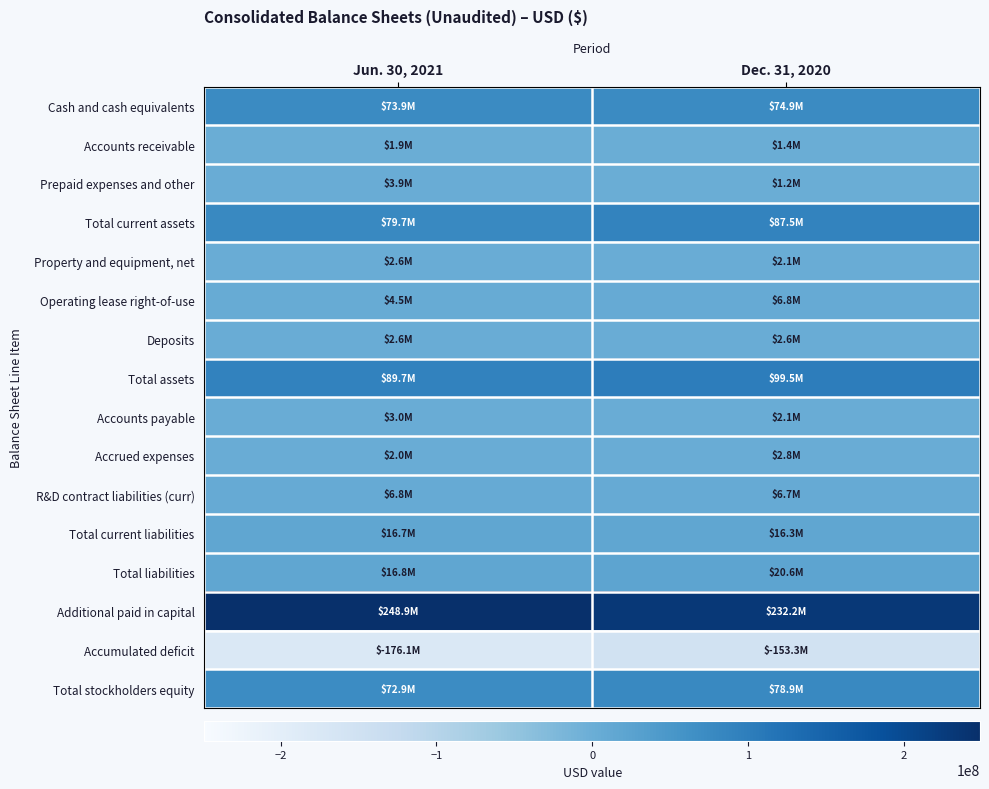

How many categories are shown in the chart?

2